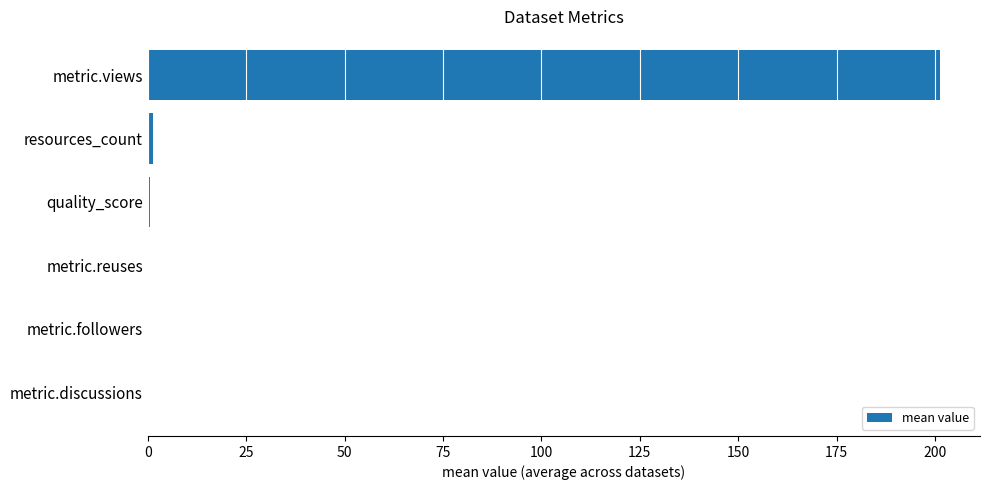

Count the number of data series in this chart.

1